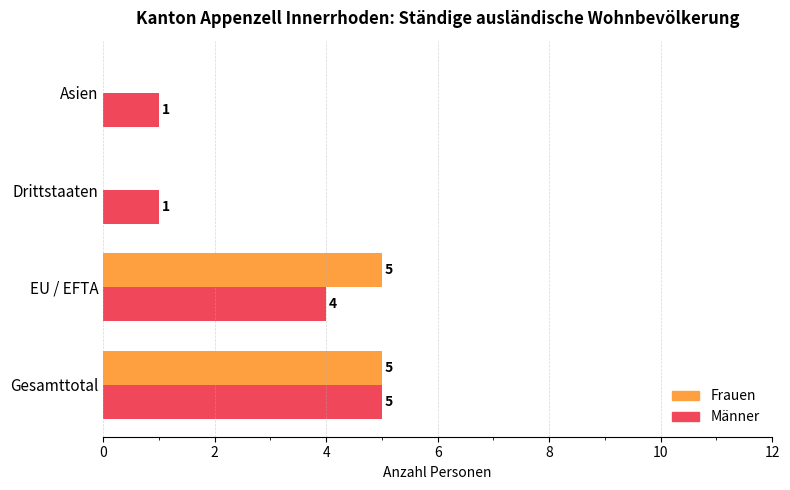

Which series has the largest total across all categories?

Männer